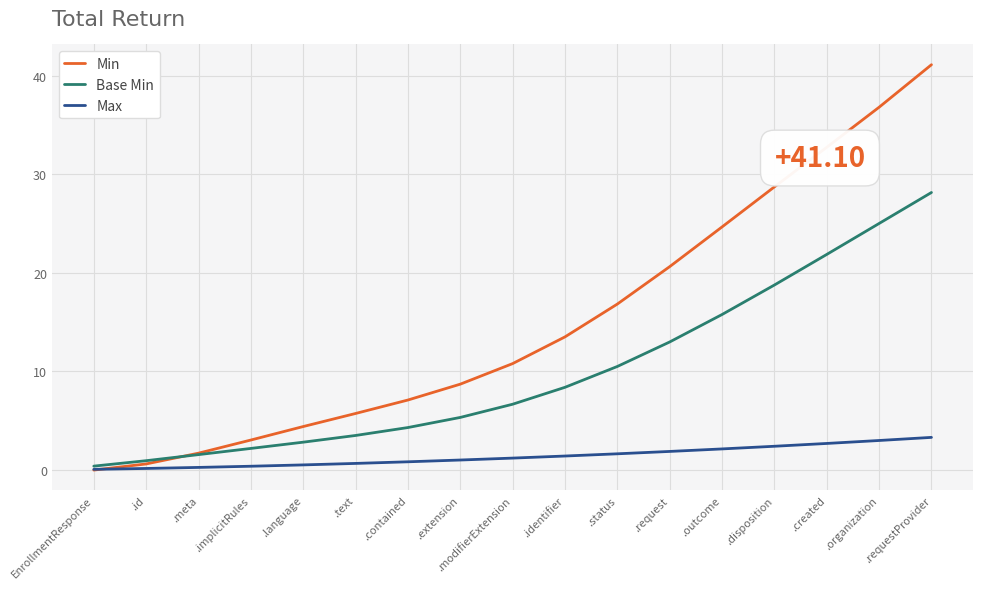

What is the sum of the Max values at .contained and .created?

3.5